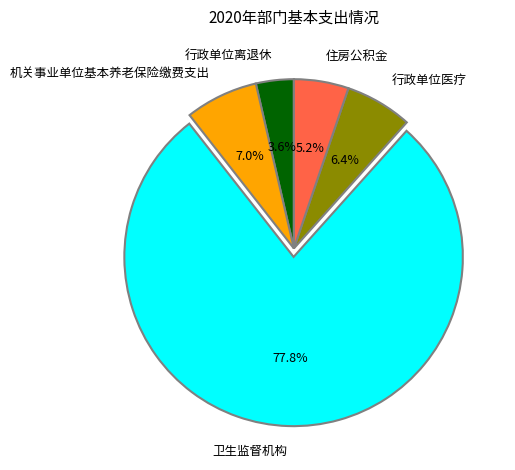

Between 卫生监督机构 and 行政单位离退休, which is larger?

卫生监督机构